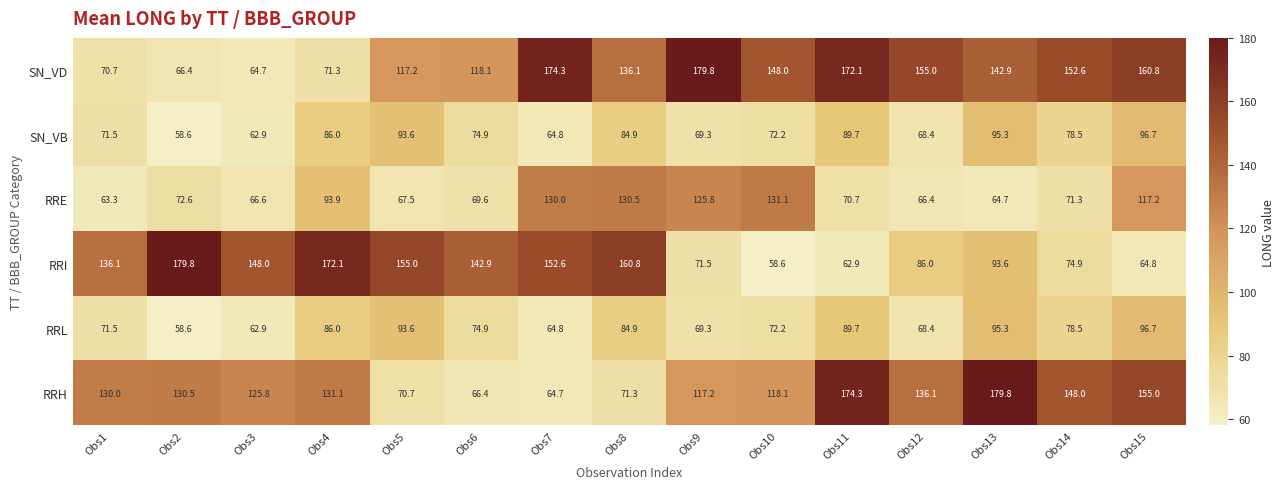

Where does the RRE series first go above 71?

Obs2